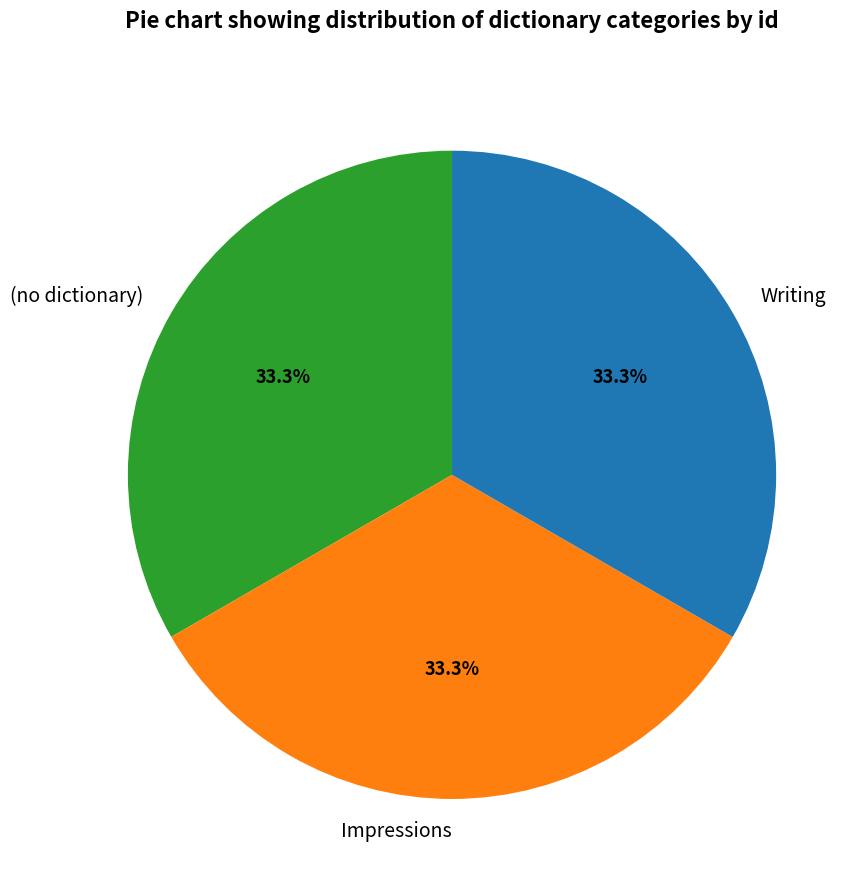

Count the number of slices in the pie.

3